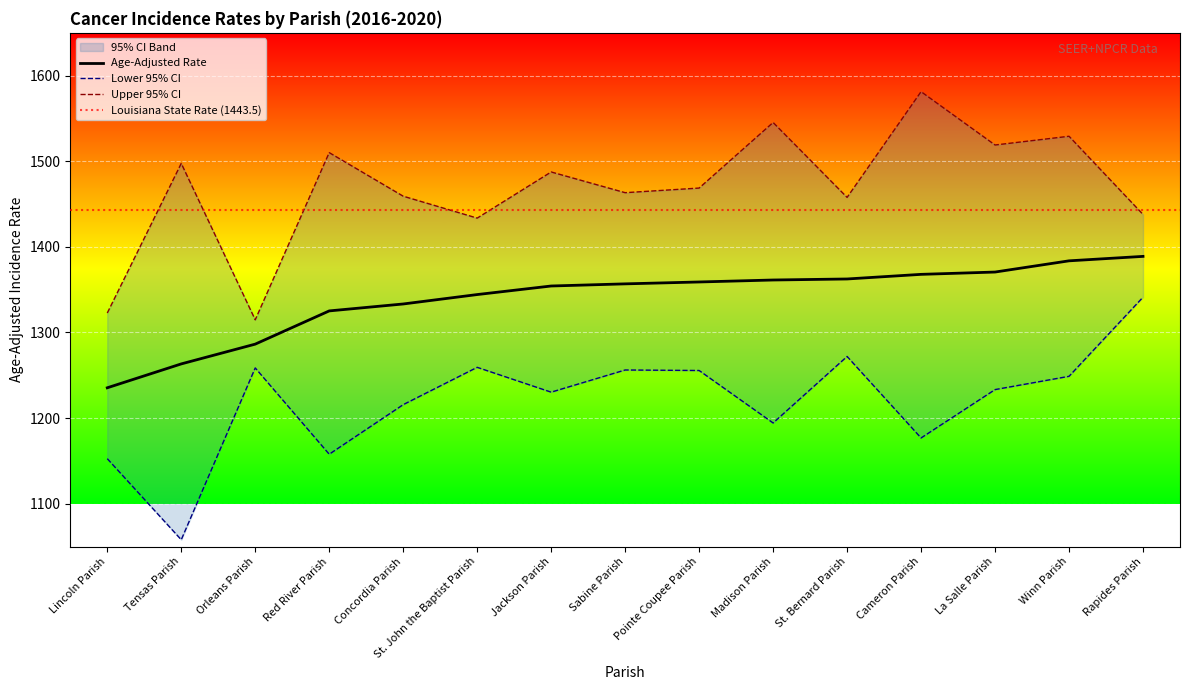

What is the total value across all series at Pointe Coupee Parish?

4083.3